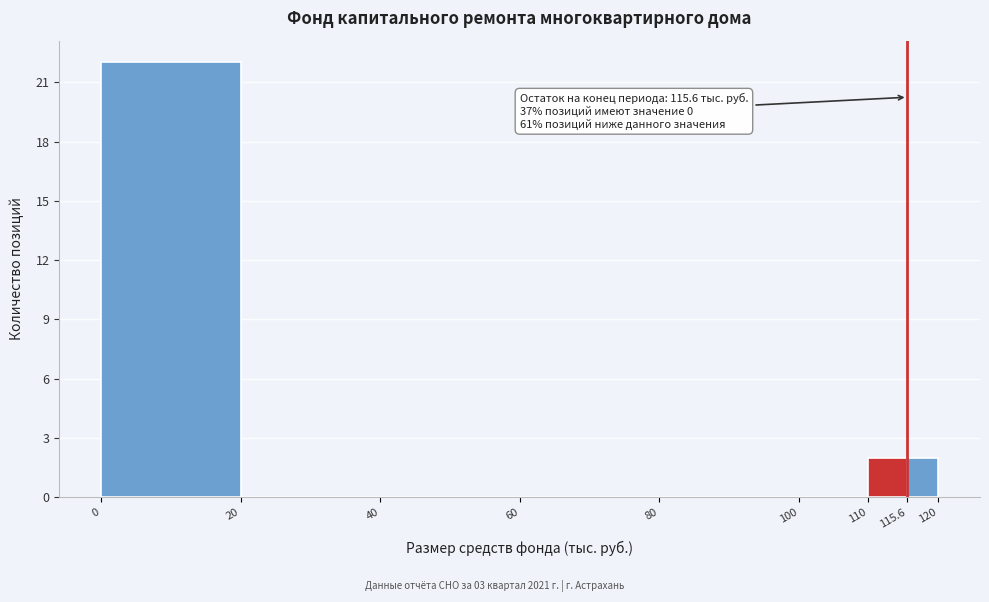

Which range on the x-axis has the tallest bar?

0 to 20